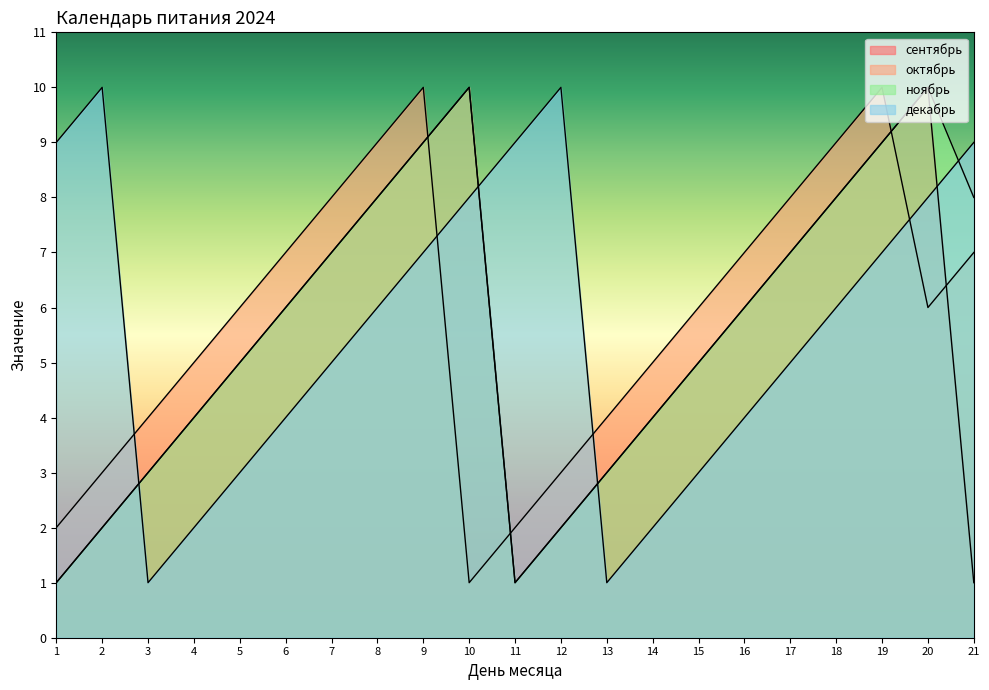

What are all the series names shown in the legend?

сентябрь, октябрь, ноябрь, декабрь